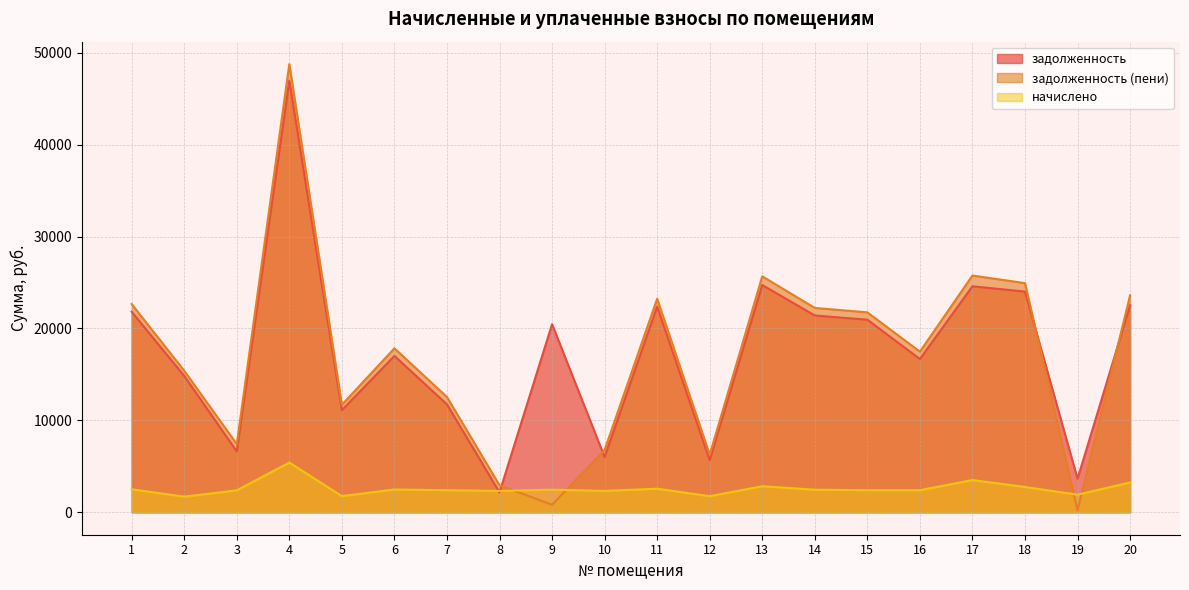

At which category does the chart reach its minimum across all series?

19